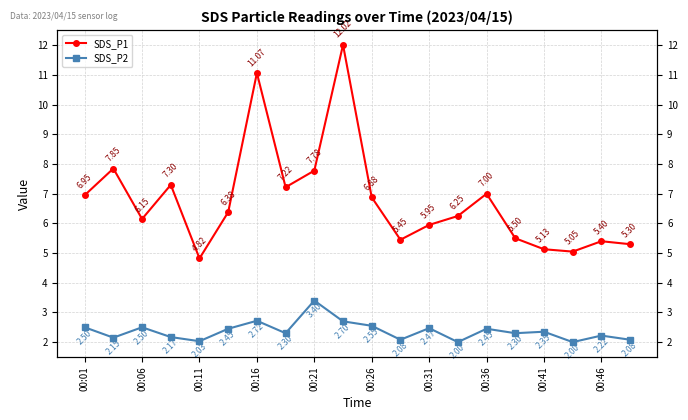

Rank the series by their maximum value, from highest to lowest.

SDS_P1, SDS_P2